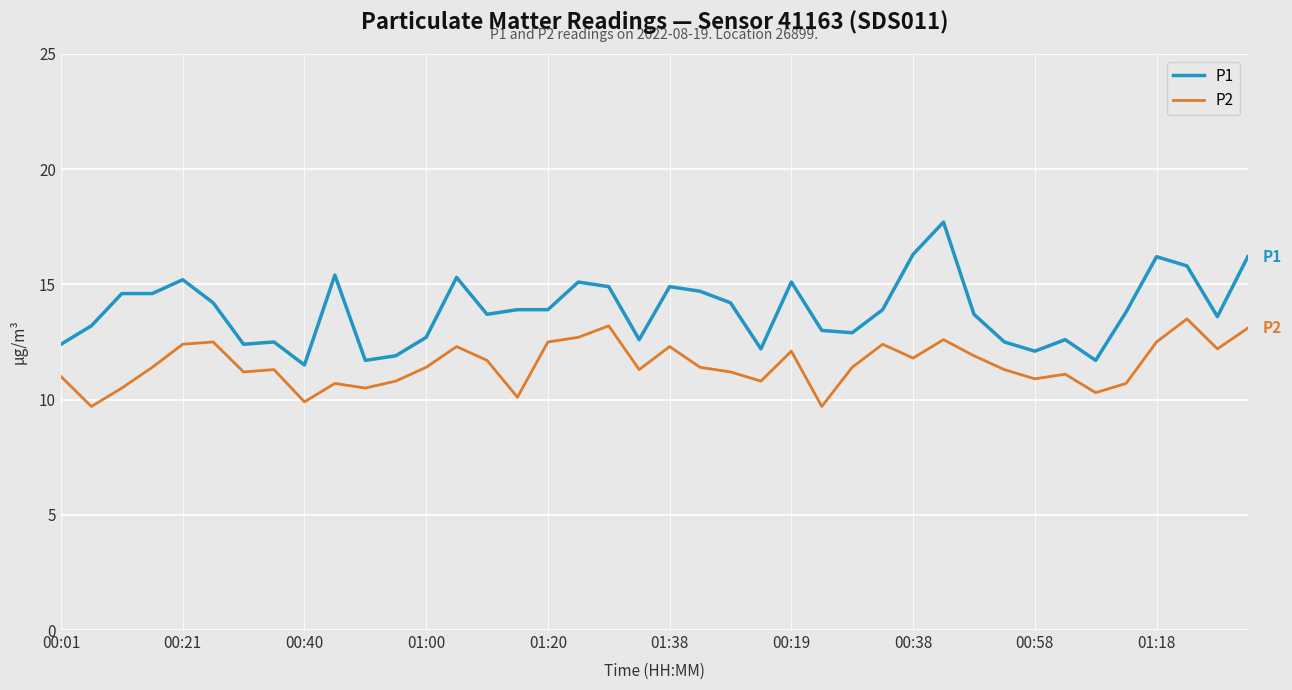

What is the difference between the second highest and minimum values in the P2 series?

3.5